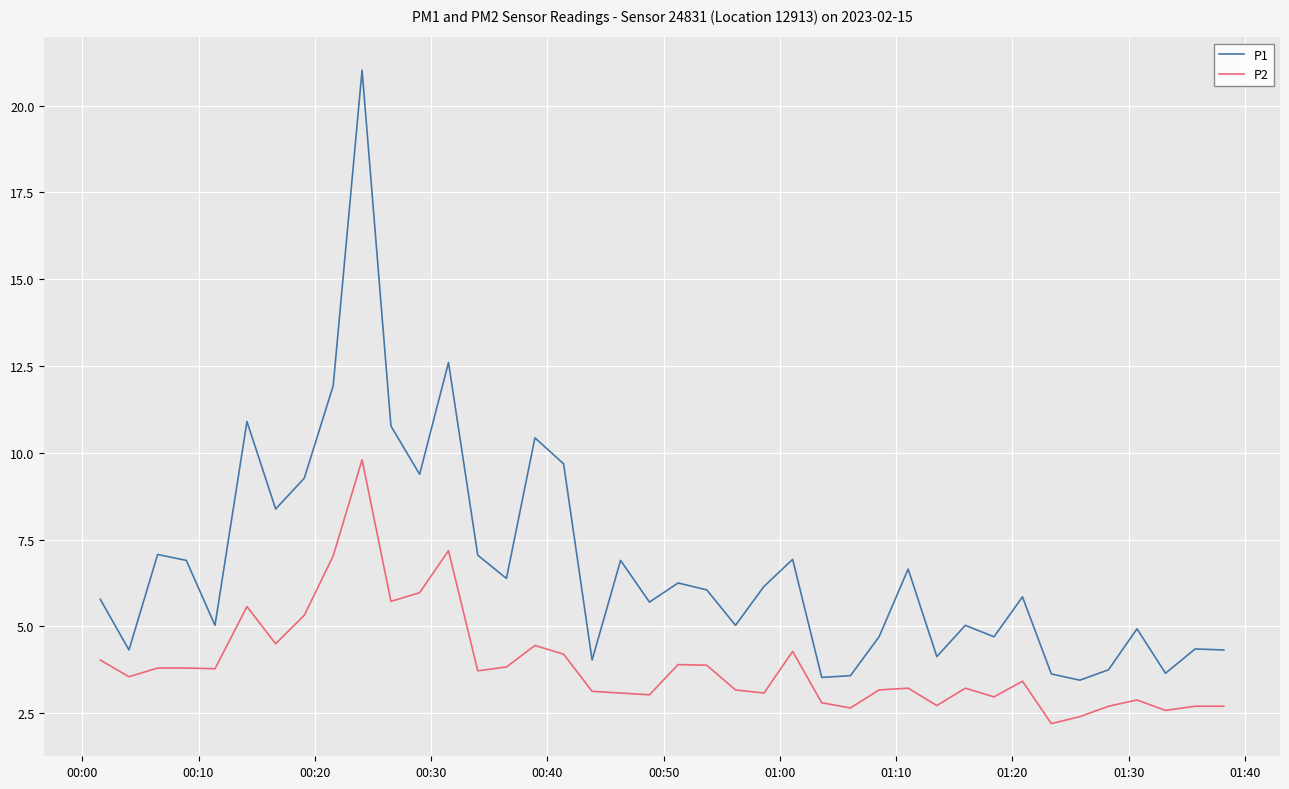

Which series has the largest total across all categories?

P1